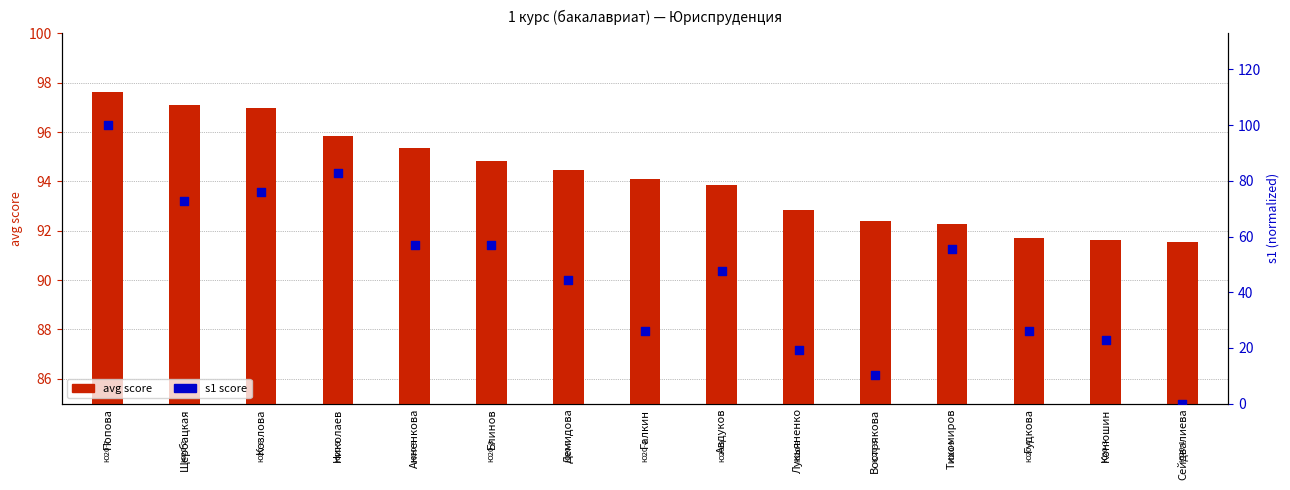

At which category is the sum across all series the highest?

Попова